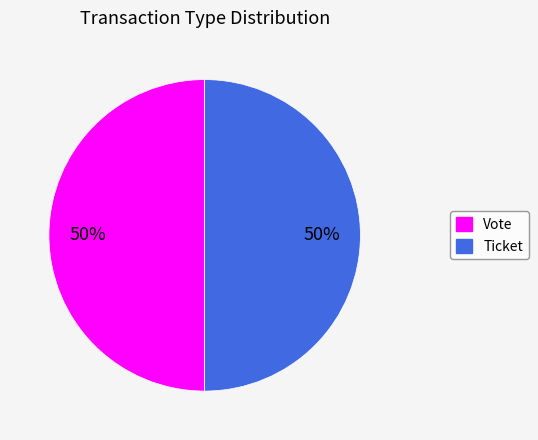

Is it true that Ticket is 1% of the pie?

False